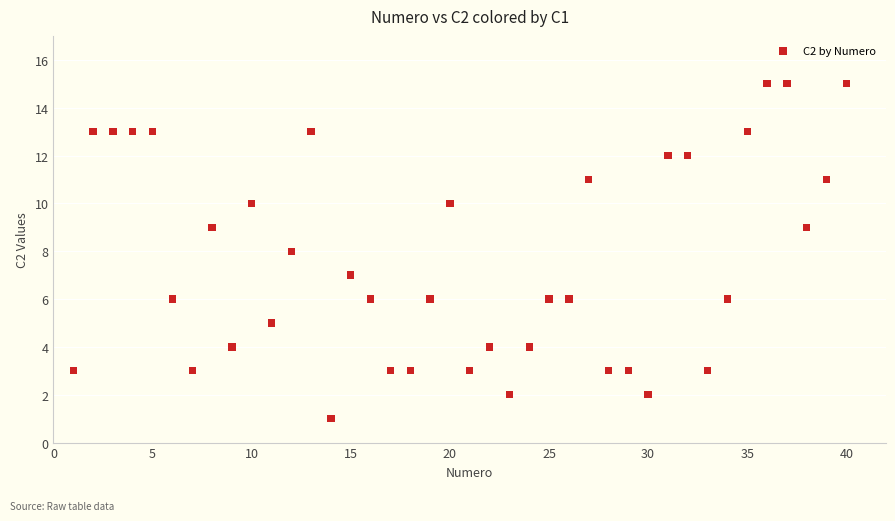

What is the range of Y values (max minus min)?

14